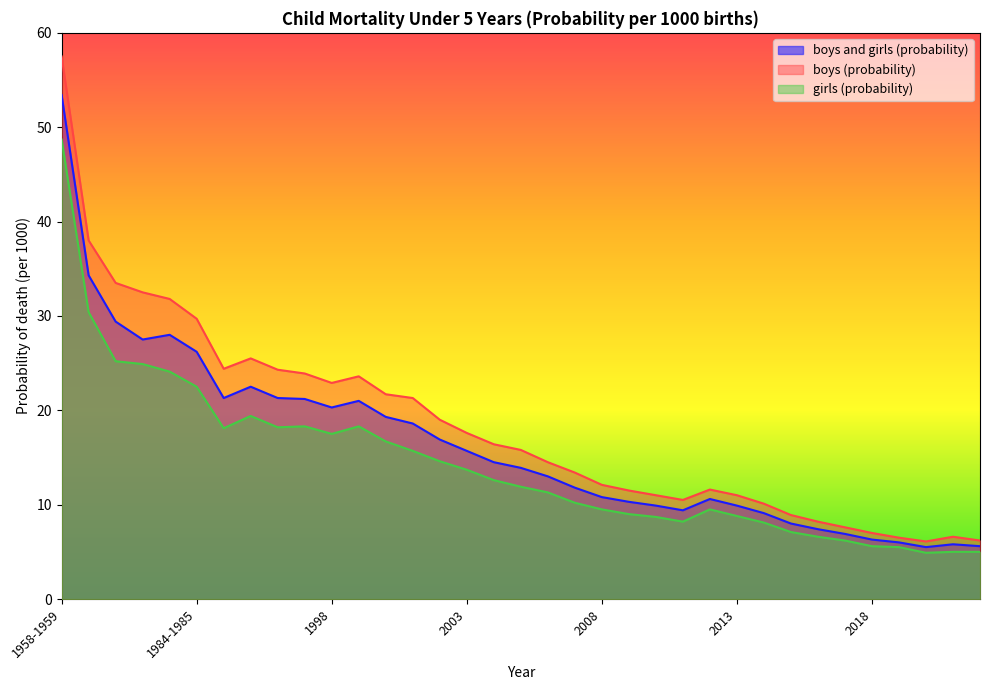

At 1979-1980, list the series in order from smallest to largest.

girls (probability), boys and girls (probability), boys (probability)